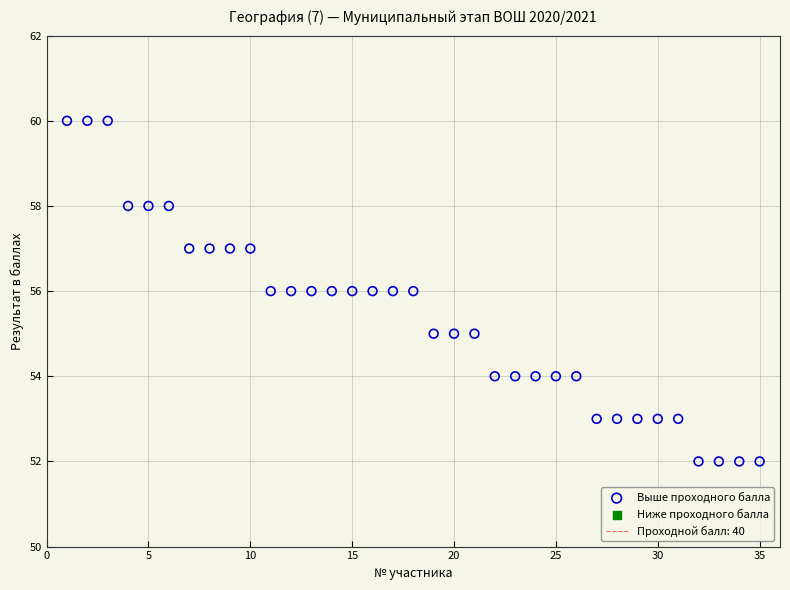

What is the range of Y values (max minus min)?

8